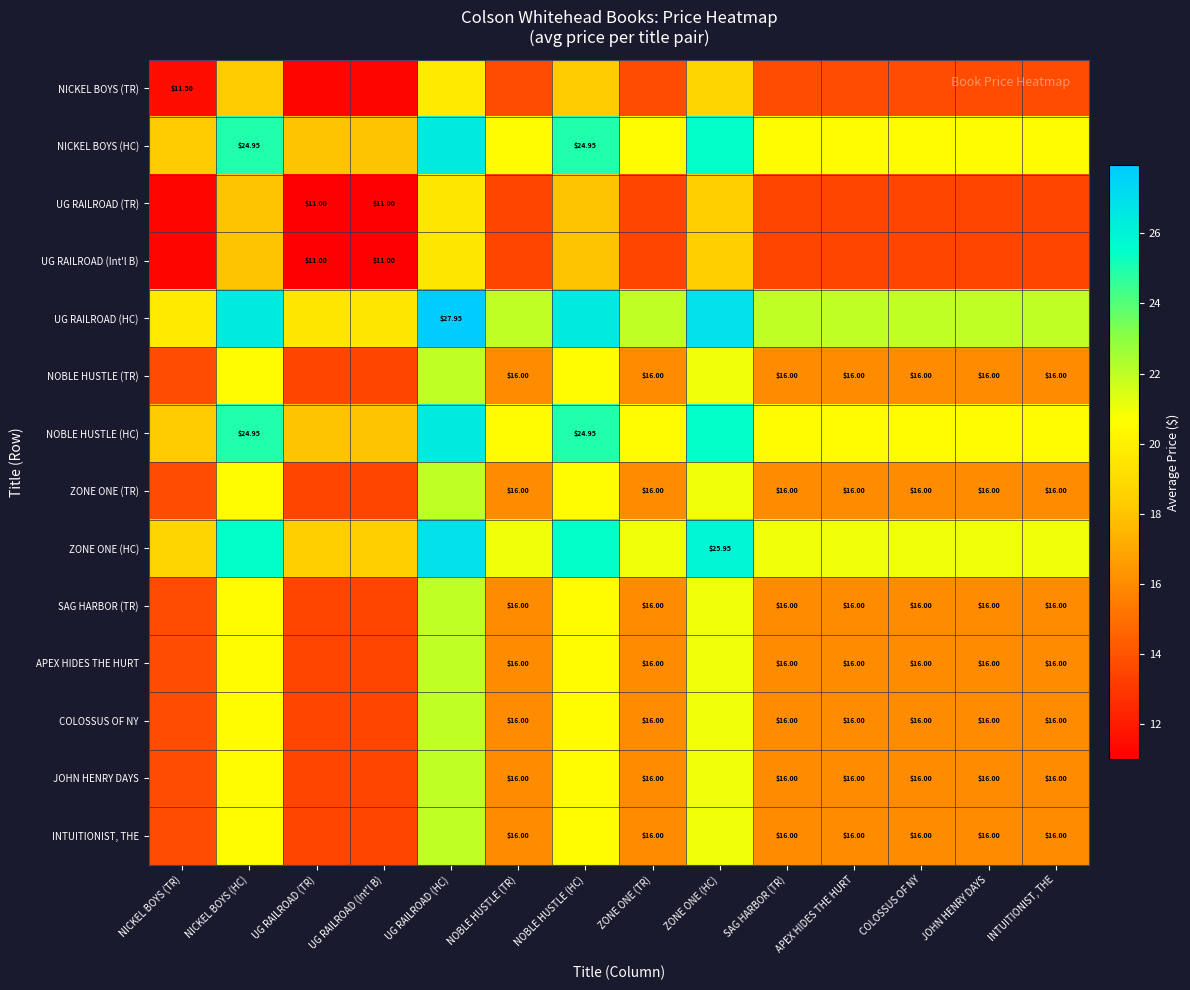

What is the sum of the SAG HARBOR (TR) values at NICKEL BOYS (HC) and UG RAILROAD (HC)?

42.5